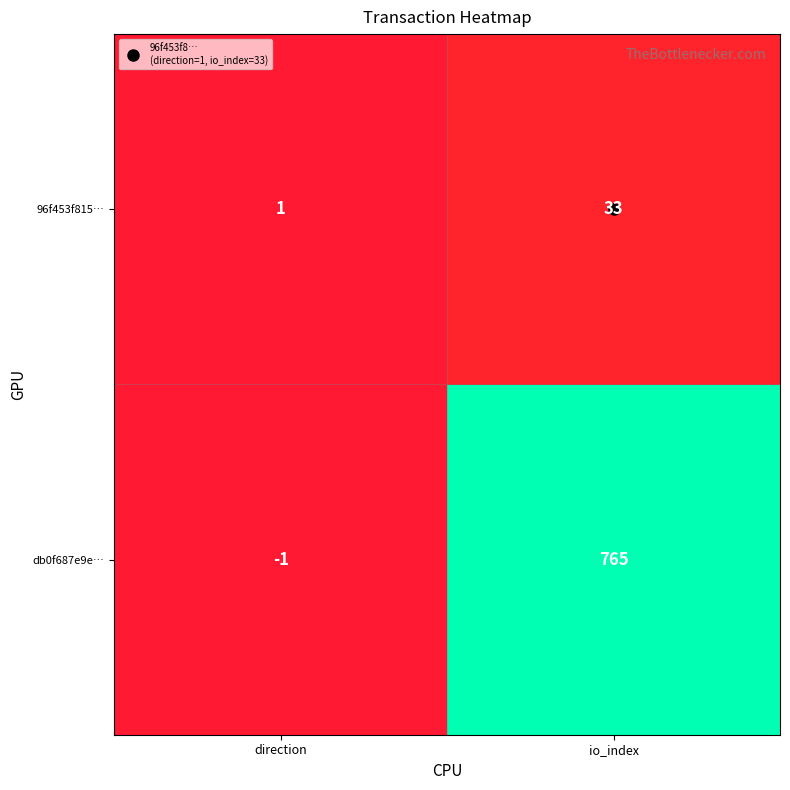

Rank the series at io_index from lowest to highest value.

96f453f815…, db0f687e9e…